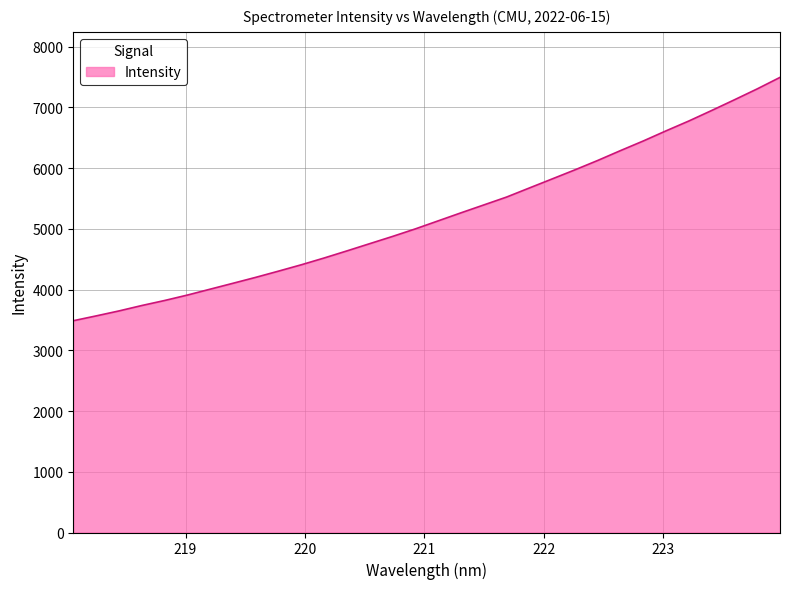

What is the smallest value displayed?

3487.4